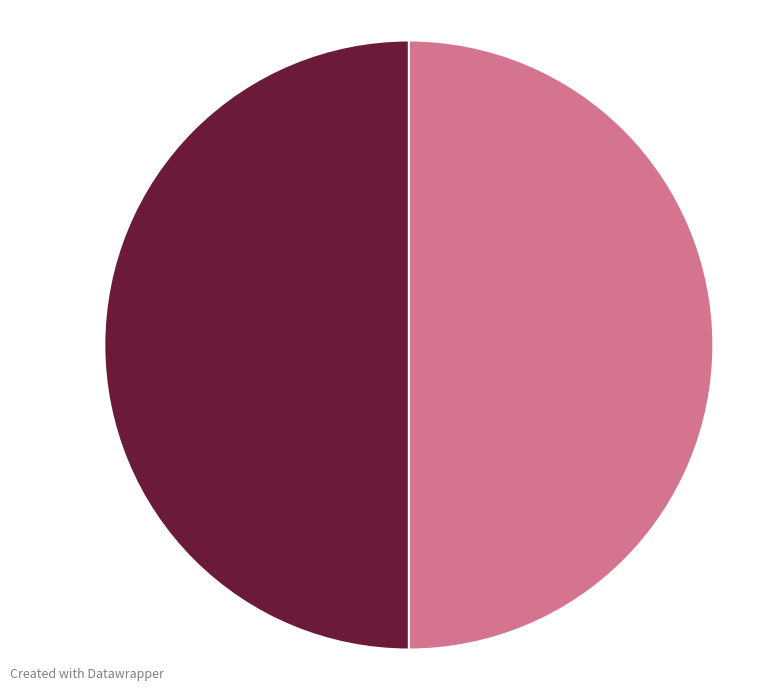

How many slices are in this pie chart?

2